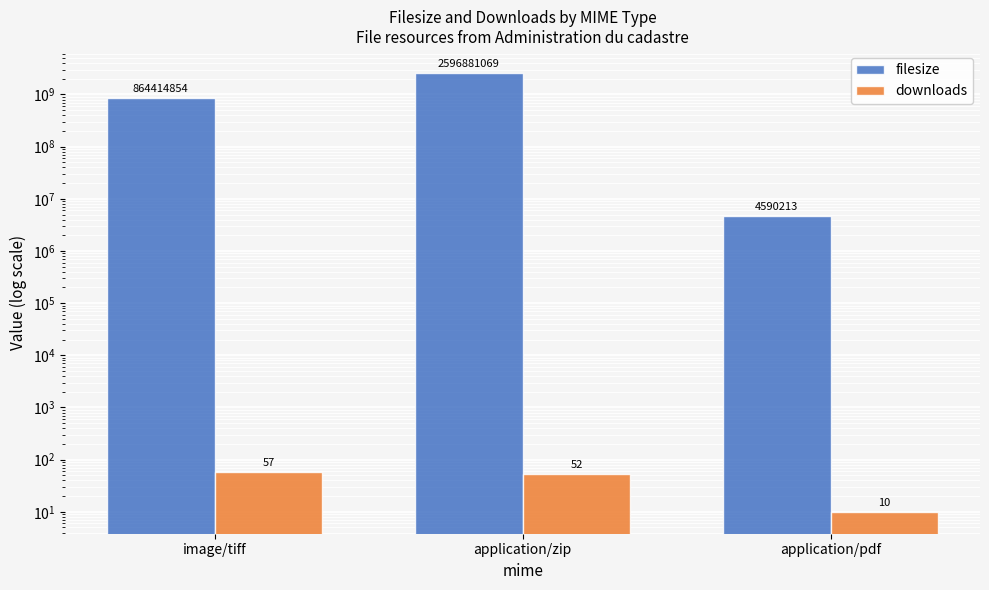

The filesize series shows 1604668523 at application/zip. True or false?

False